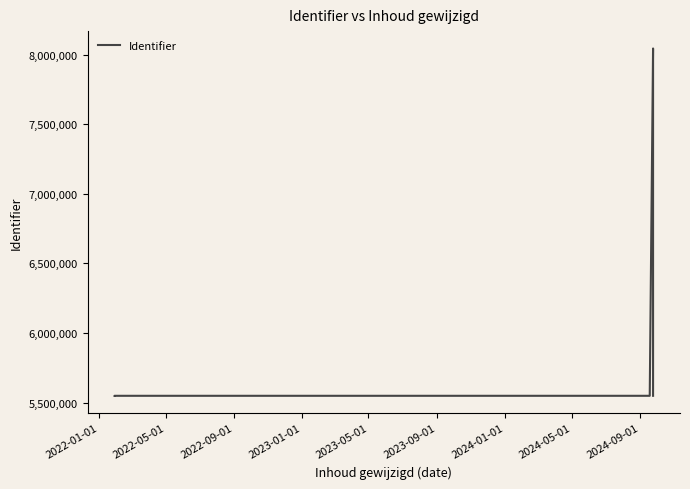

How many points are lower than both their immediate neighbors (excluding endpoints)?

1